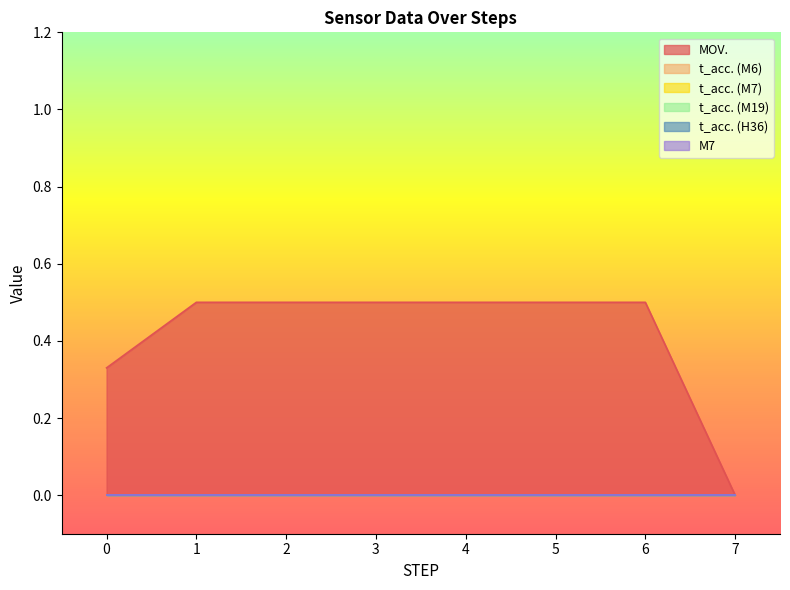

Does the chart display data point markers on the line(s)?

No